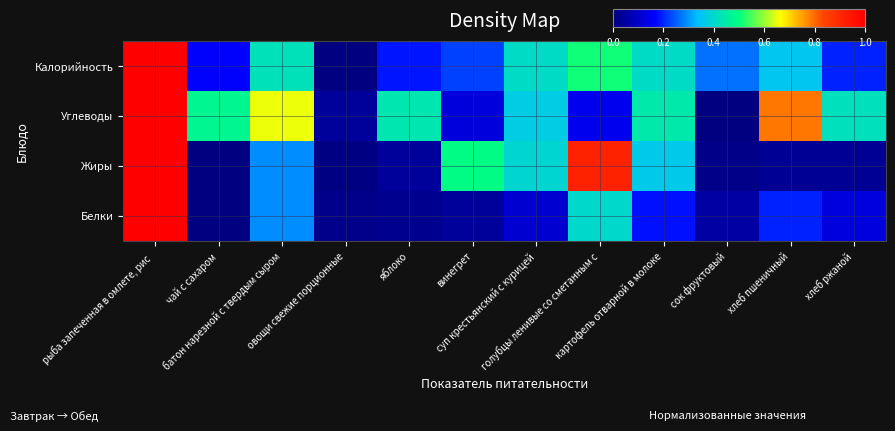

At which category is the sum across all series the highest?

рыба запеченная в омлете, рис 